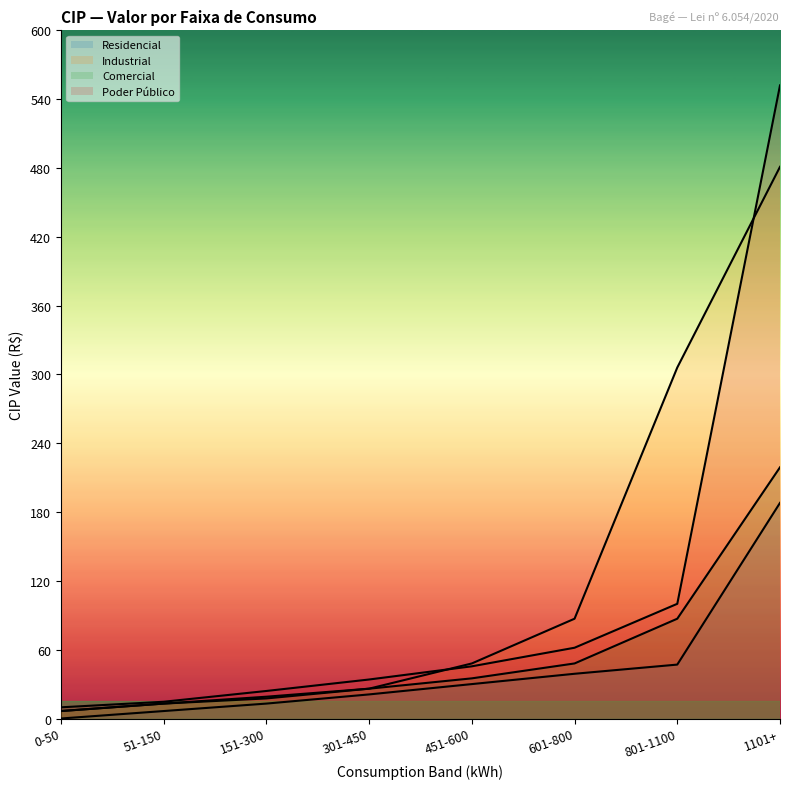

True or false: Residencial and Industrial cross at least once.

False